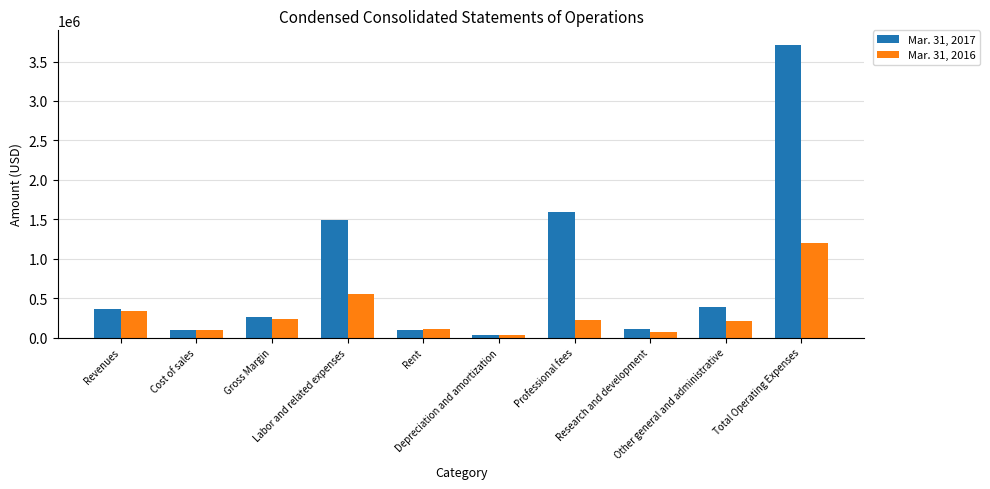

The value of Mar. 31, 2016 at Professional fees is 219000. True or false?

True